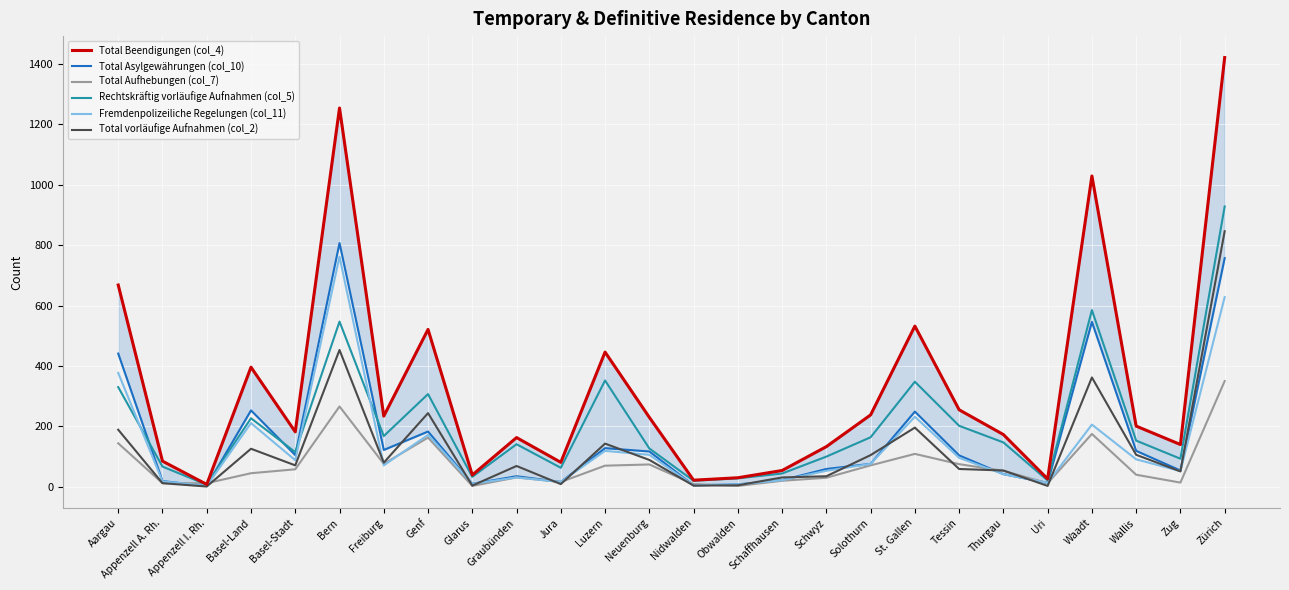

What is the label of the 11th point from the left?

Jura